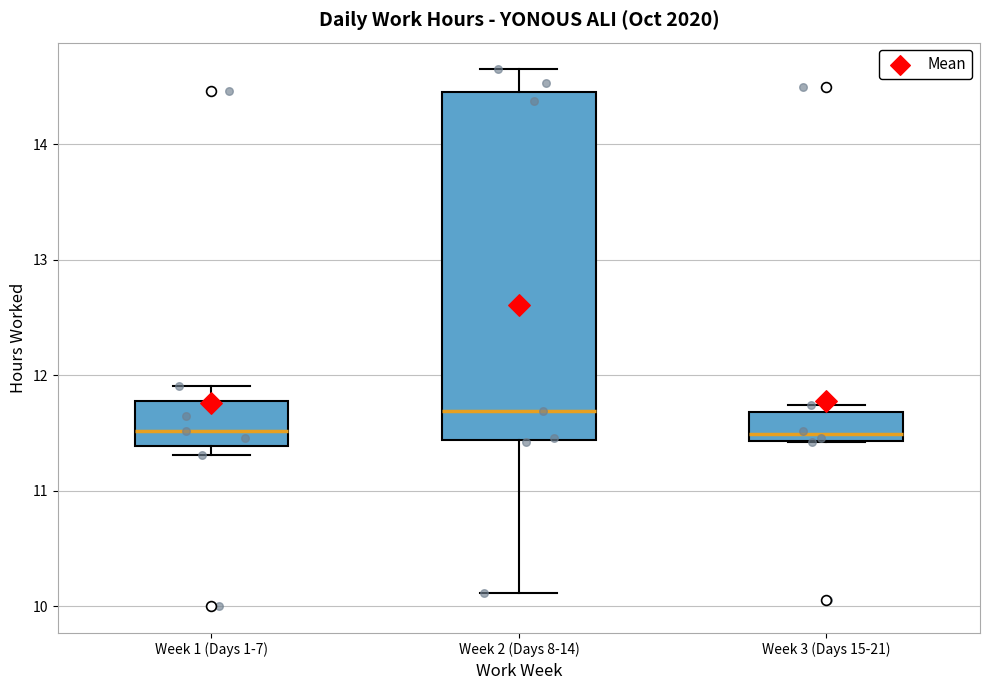

Reading left to right, transcribe this box plot: for each box, give where its median line is, the range the box spans, and where its two whiskers end, as read against the y-axis. The values are not printed on the chart, so give them approximately, as read against the axis.

Week 1 (Days 1-7): median 11.5, box 11.4 to 11.8, whiskers 11.3 to 11.9
Week 2 (Days 8-14): median 11.7, box 11.4 to 14.5, whiskers 10.1 to 14.7
Week 3 (Days 15-21): median 11.5, box 11.4 to 11.7, whiskers 11.4 to 11.7 (just above the box's upper edge)